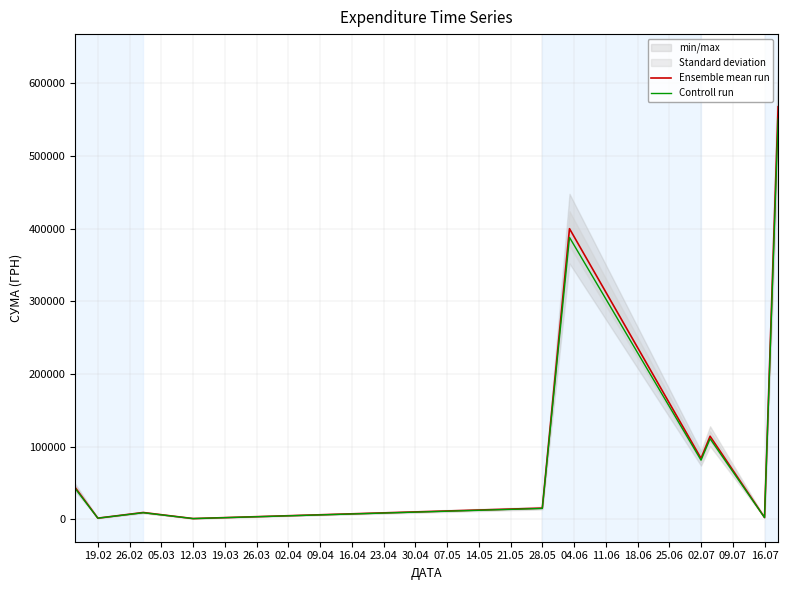

At which category does Ensemble mean run reach its first local valley?

19.02